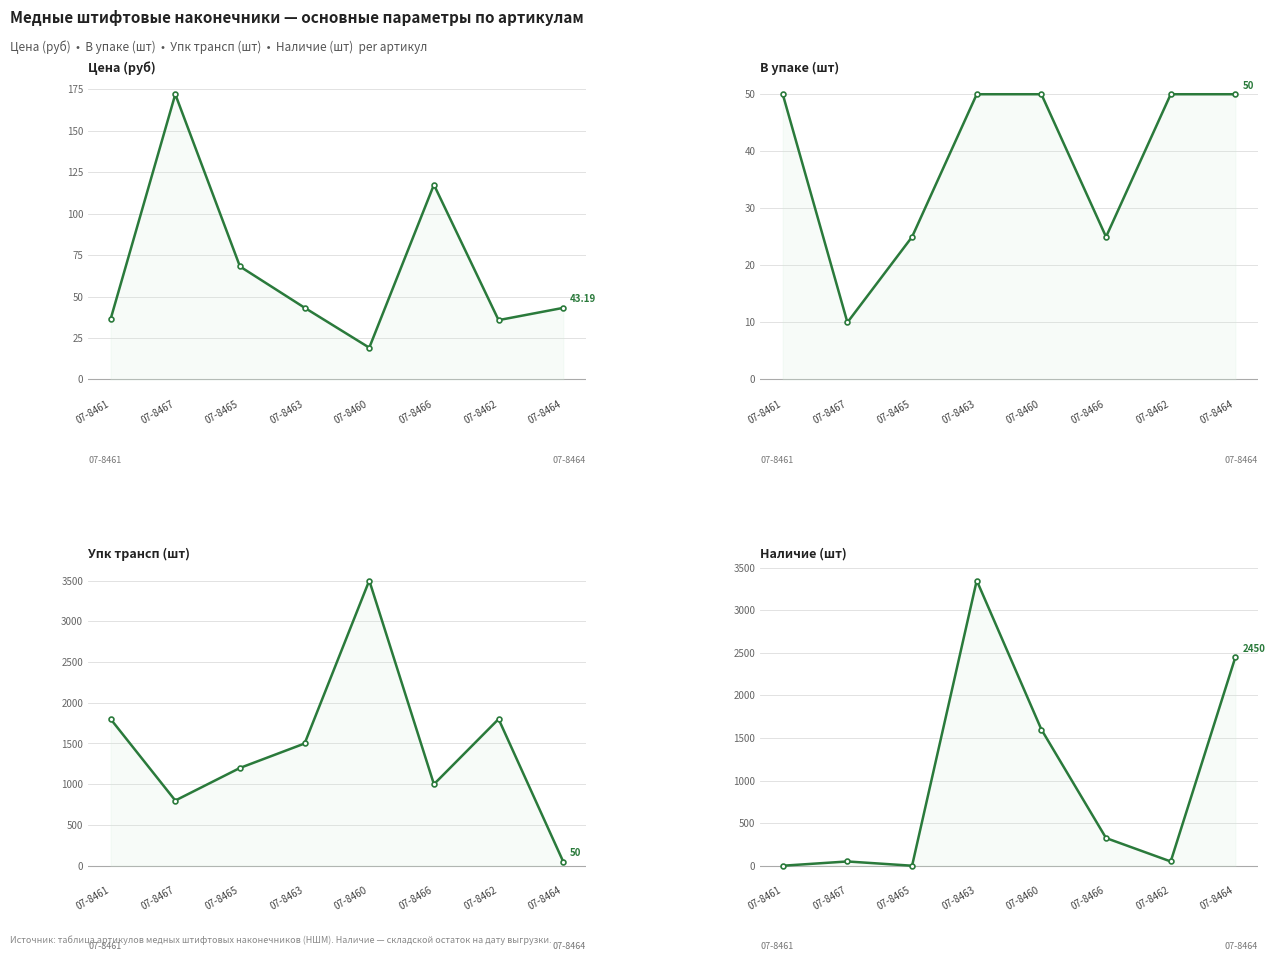

What is the label of the 8th point from the right?

07-8461